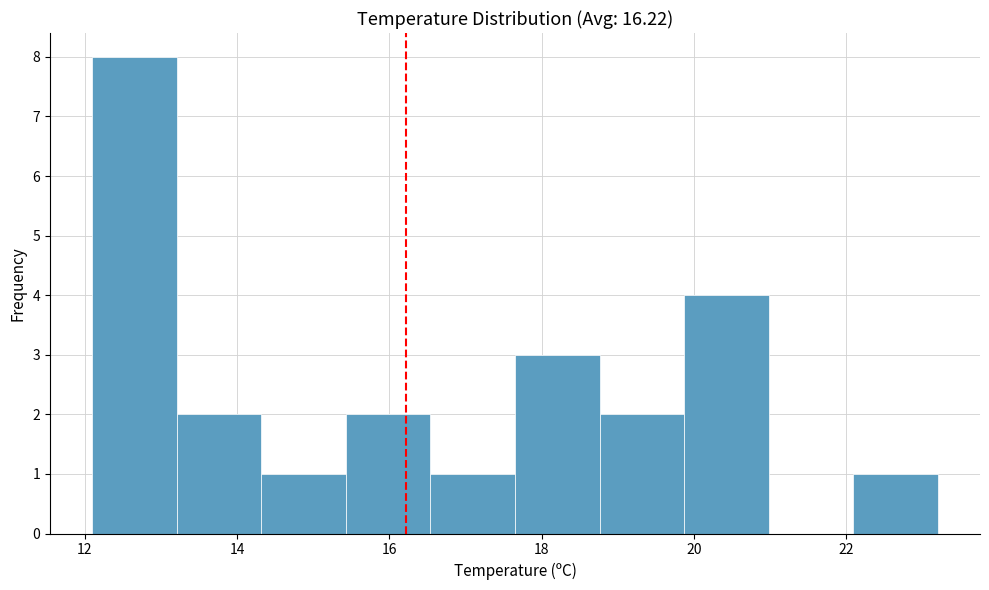

Reading left to right, transcribe this chart: for each bar, give the range it covers on the x-axis and its height. Neither the bar edges nor the heights are printed on the chart, so give them approximately, as read against the axes.

12.2 to 13.2: 8
13.2 to 14.4: 2
14.4 to 15.4: 1
15.4 to 16.6: 2
16.6 to 17.6: 1
17.6 to 18.8: 3
18.8 to 19.8: 2
19.8 to 21.0: 4
21.0 to 22.0: 0
22.0 to 23.2: 1